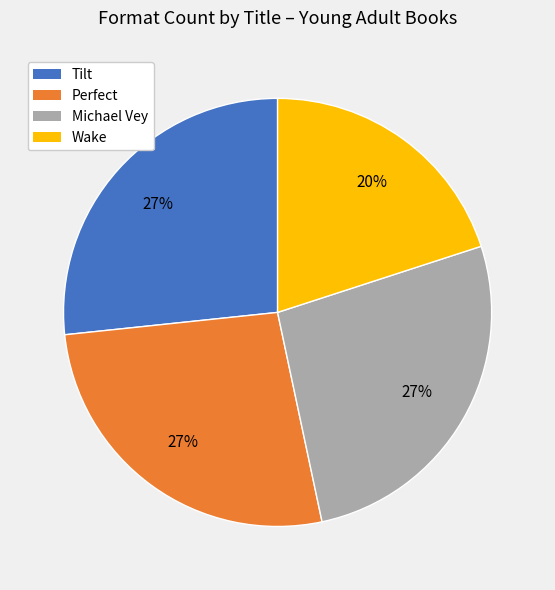

Is the sum of Michael Vey and Perfect greater than half?

Yes